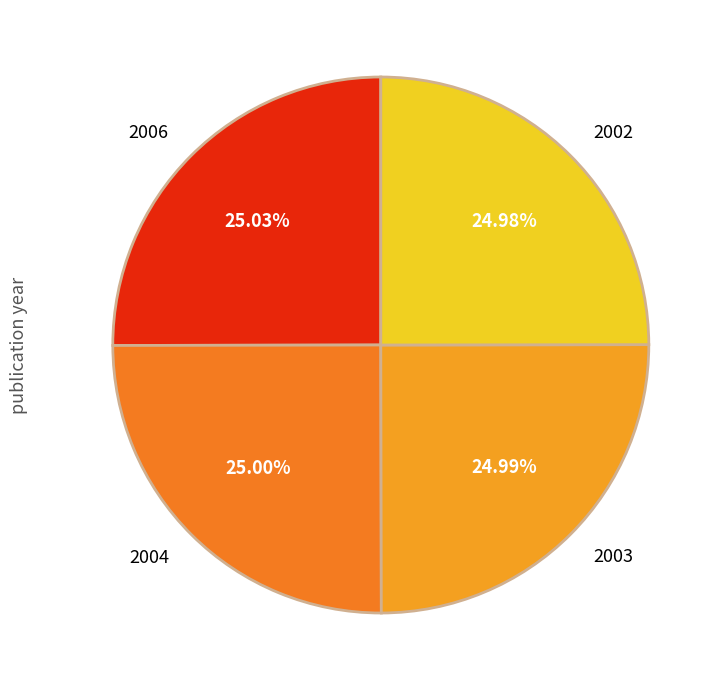

To the nearest percent, what portion does 2002 represent?

25%